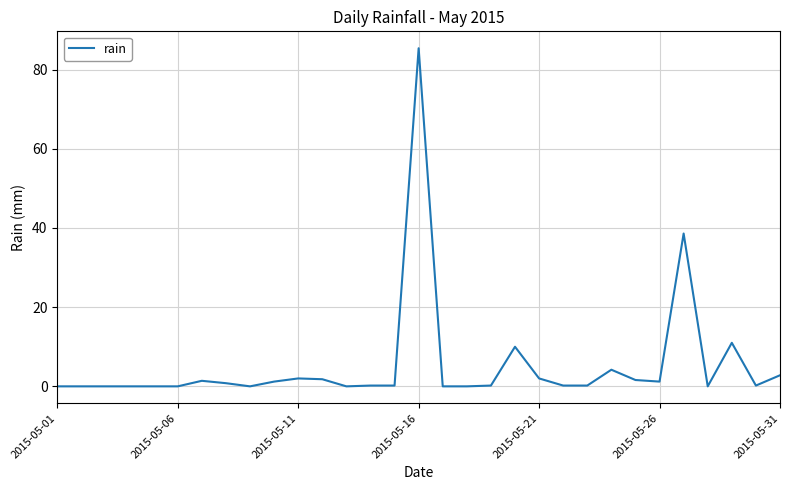

What is the greatest value displayed?

85.4